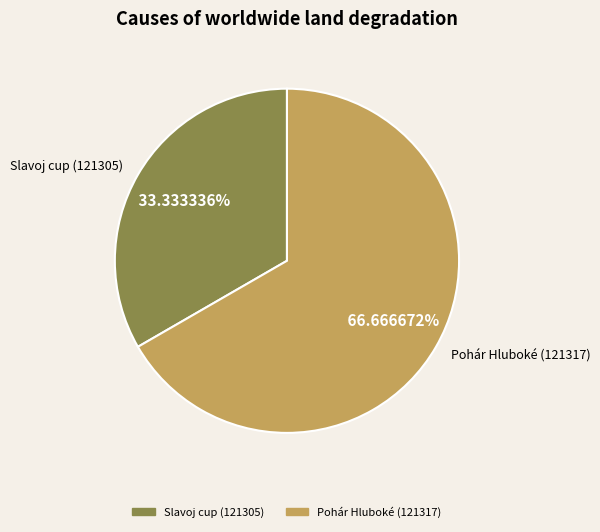

Rank the categories by value from highest to lowest.

Pohár Hluboké (121317), Slavoj cup (121305)